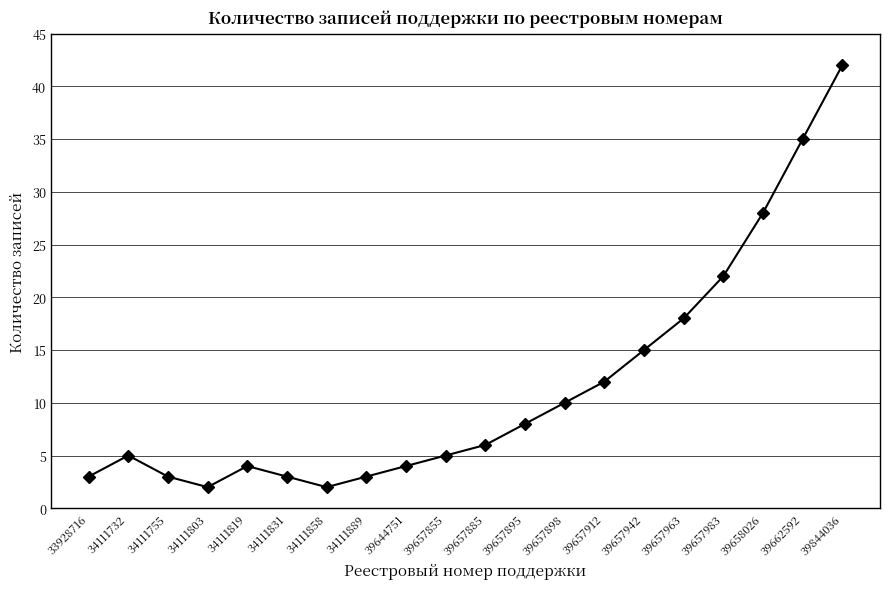

How many values are below 6?

10